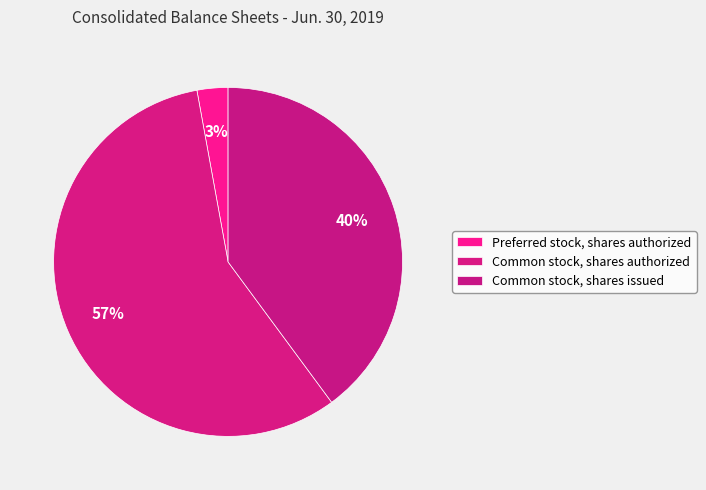

What percentage do Common stock, shares authorized and Preferred stock, shares authorized together represent?

60.1%